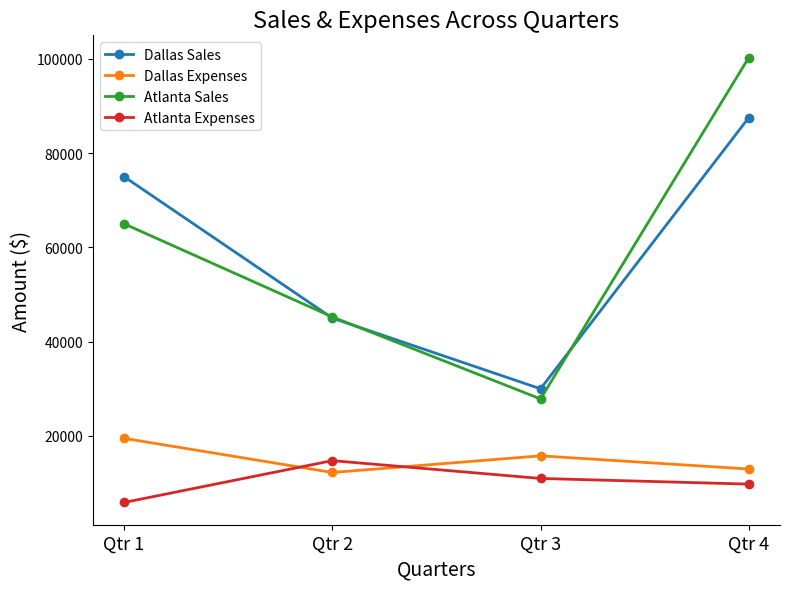

Which category has the lowest value across all series?

Qtr 1